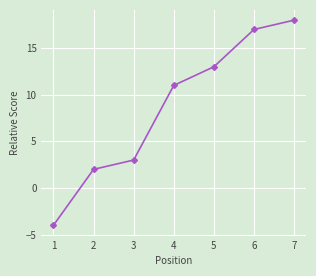

Rank the categories by value from lowest to highest.

1, 2, 3, 4, 5, 6, 7